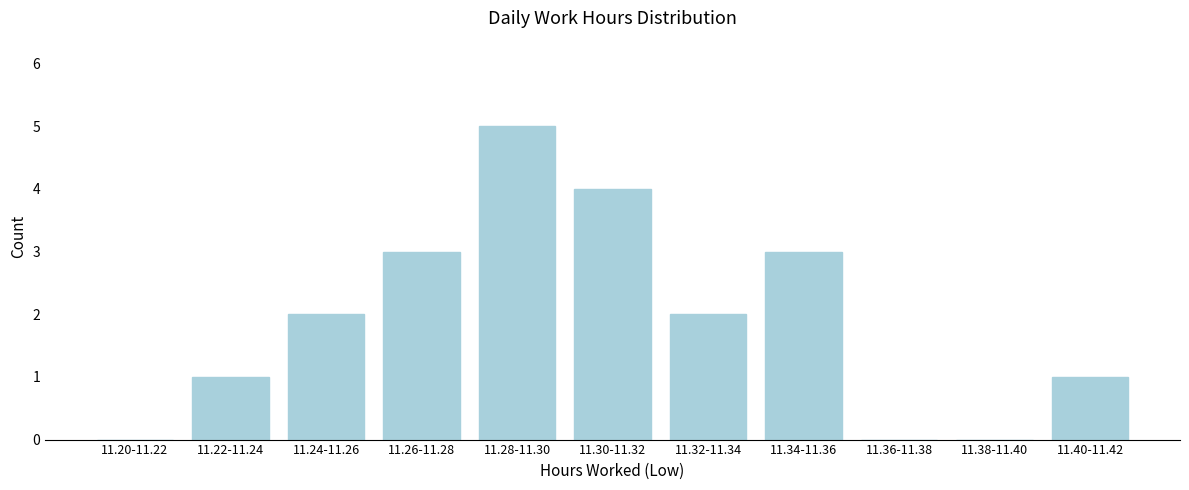

Reading right to left, extract all data points from this chart.

11.40-11.42=1	11.38-11.40=0	11.36-11.38=0	11.34-11.36=3	11.32-11.34=2	11.30-11.32=4	11.28-11.30=5	11.26-11.28=3	11.24-11.26=2	11.22-11.24=1	11.20-11.22=0